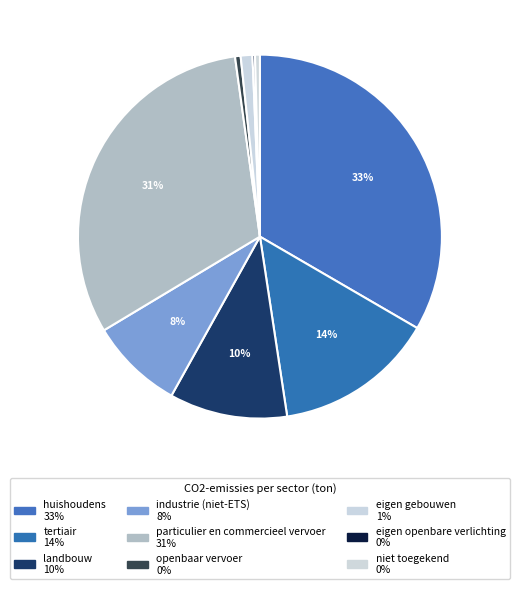

How many slices are in this pie chart?

9